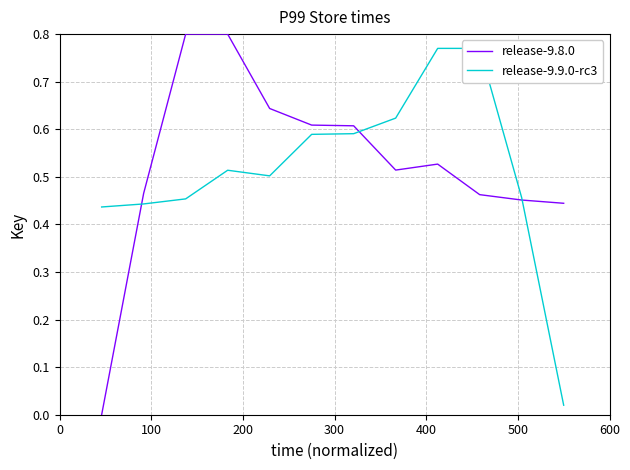

True or false: release-9.9.0-rc3 and release-9.8.0 intersect in this chart.

True